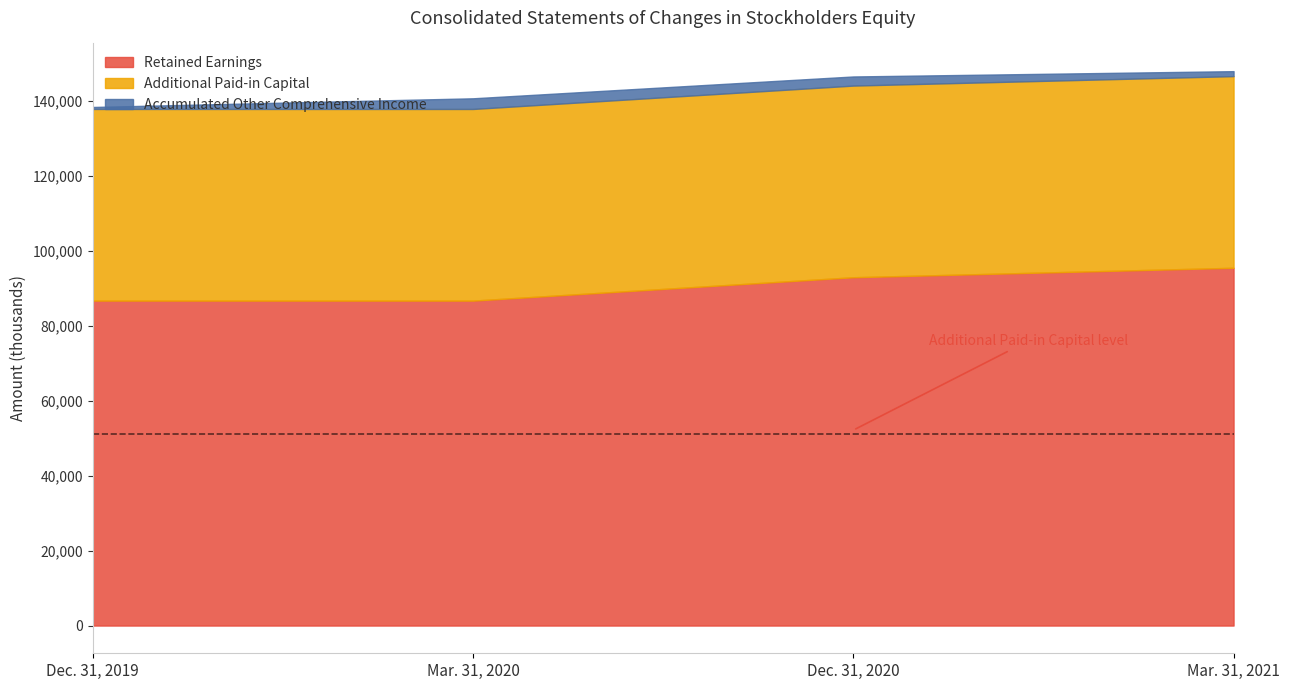

How many lines are shown in the chart?

3